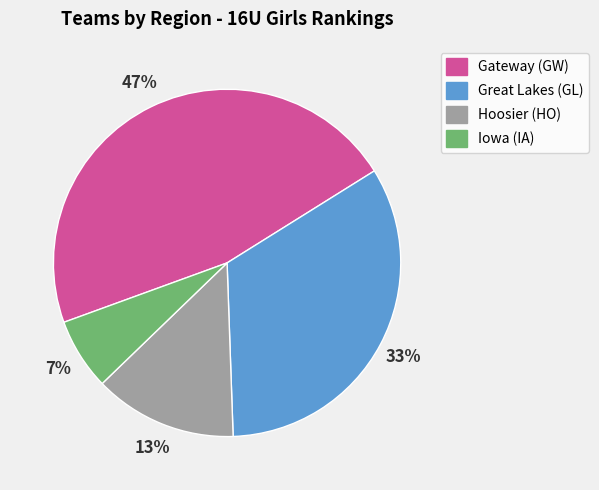

Between Hoosier (HO) and Gateway (GW), which is larger?

Gateway (GW)